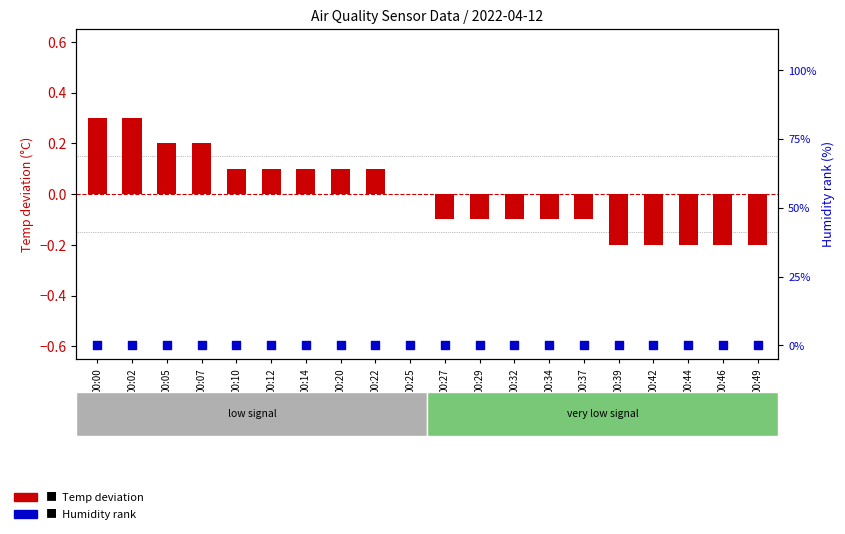

What is the total value across all series at 00:37?

-0.1